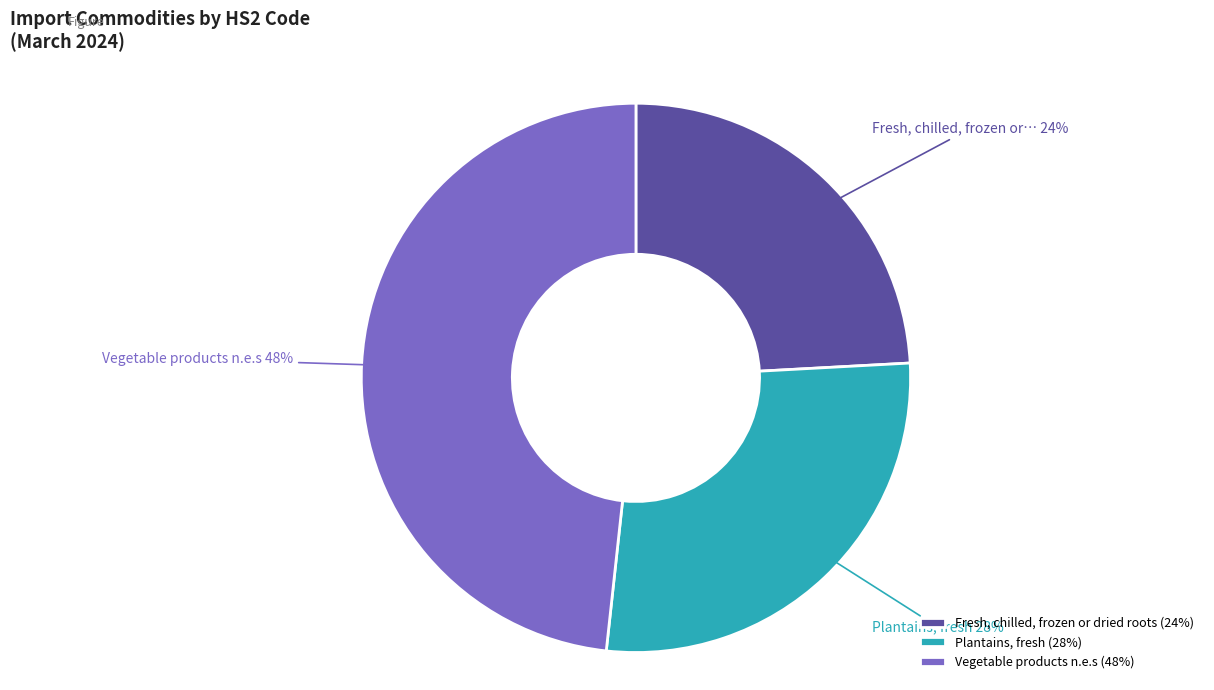

How many slices are in this pie chart?

3